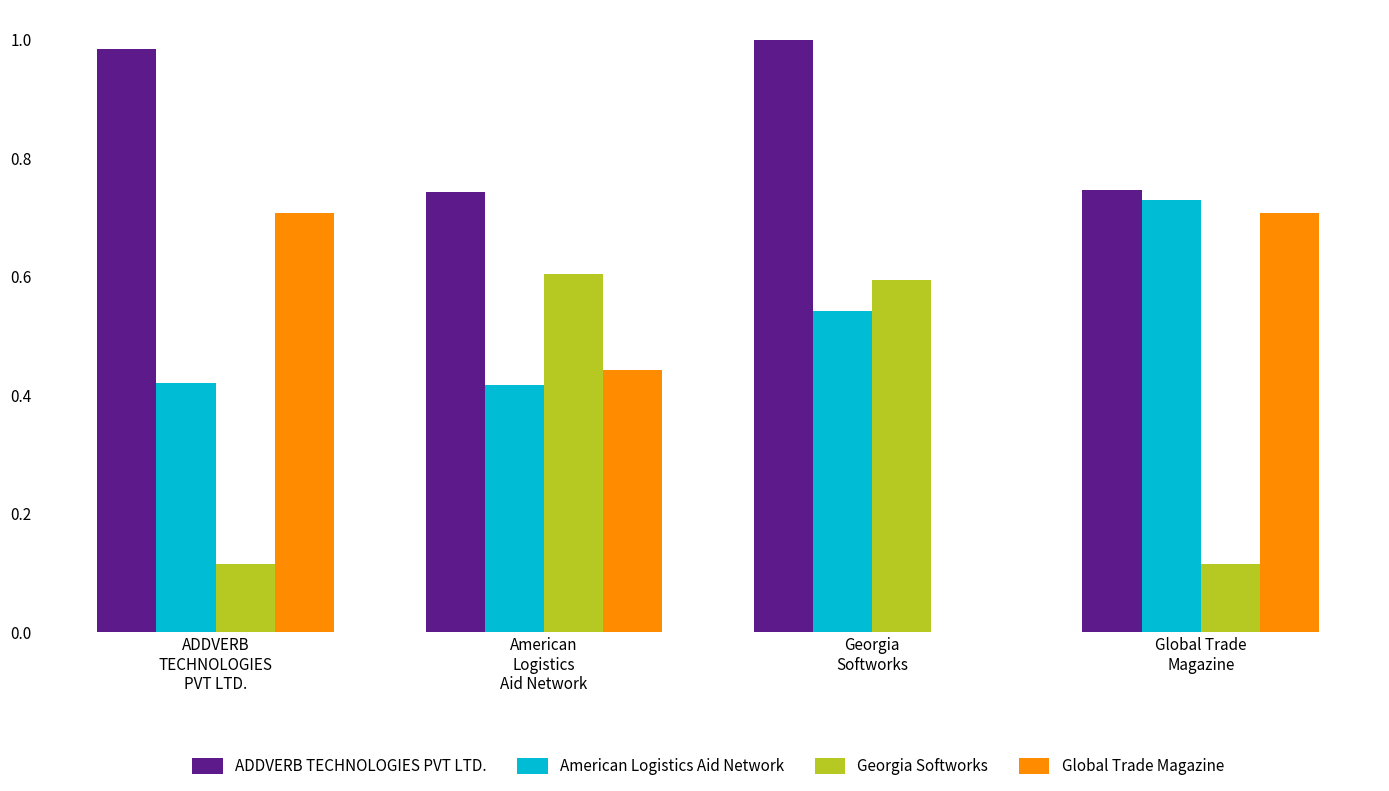

What is the sum of all Georgia Softworks values?

1.4